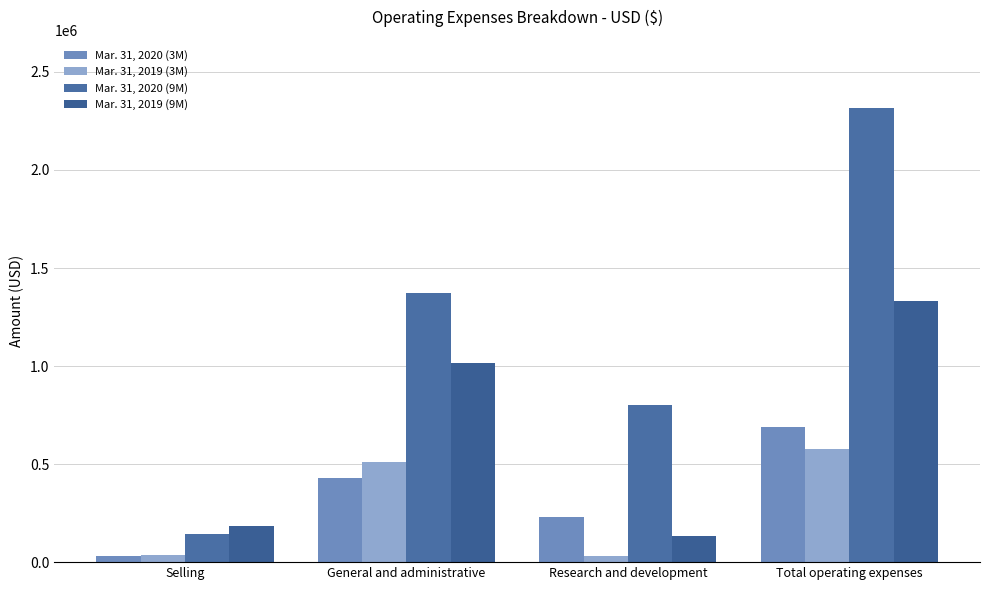

How many groups of bars are there?

4